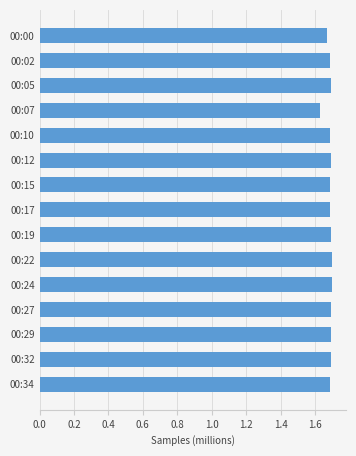

What is the ratio of the value at 00:27 to the value at 00:15?

1.0